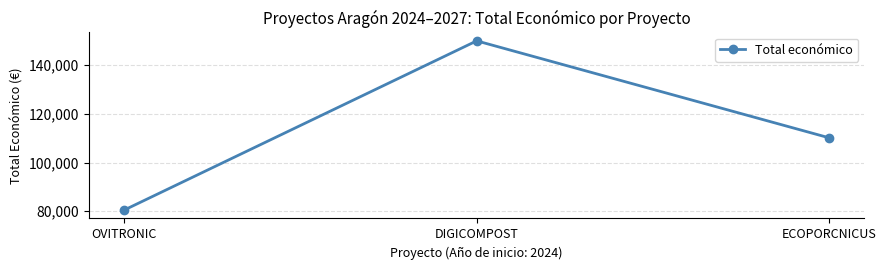

The value at DIGICOMPOST is 150000. True or false?

True